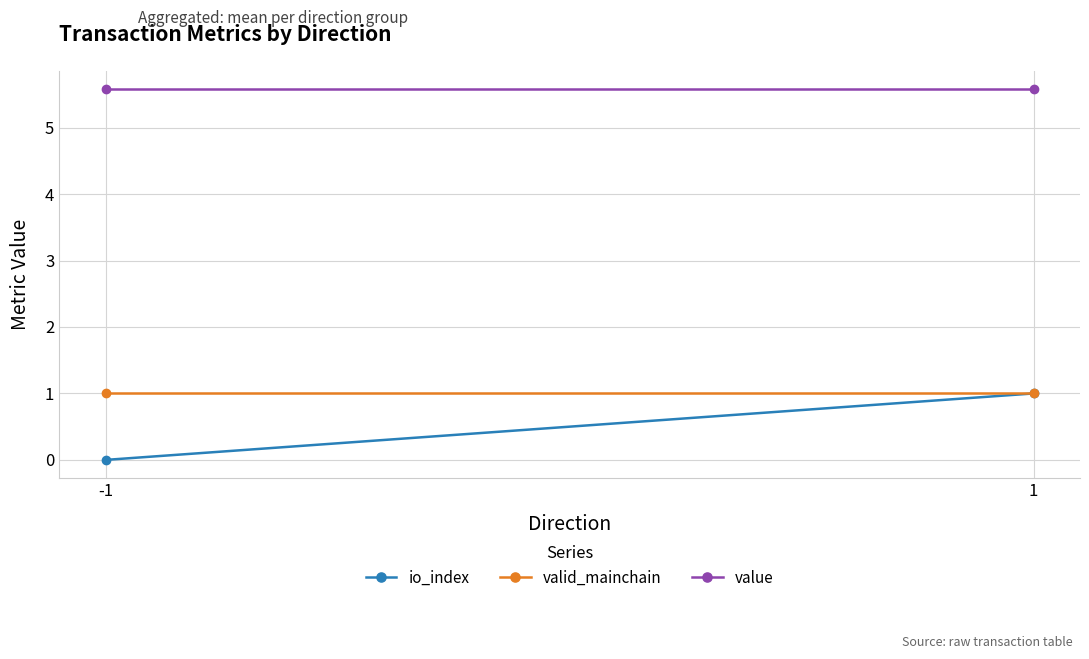

Is the value of io_index at 1 greater than the value of value at -1?

No